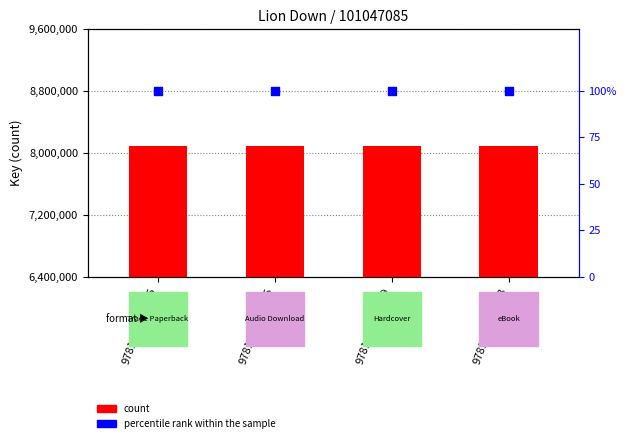

At which category is the sum across all series the highest?

9781534424746